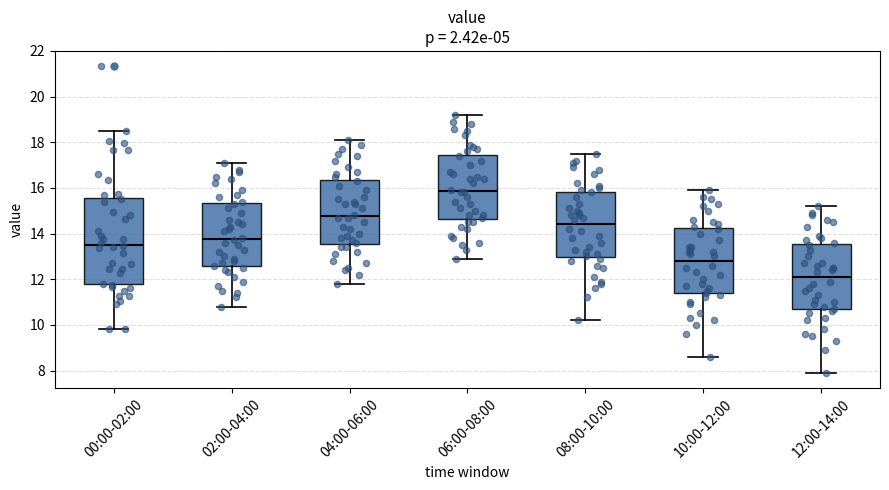

Which box has the highest median line?

06:00-08:00